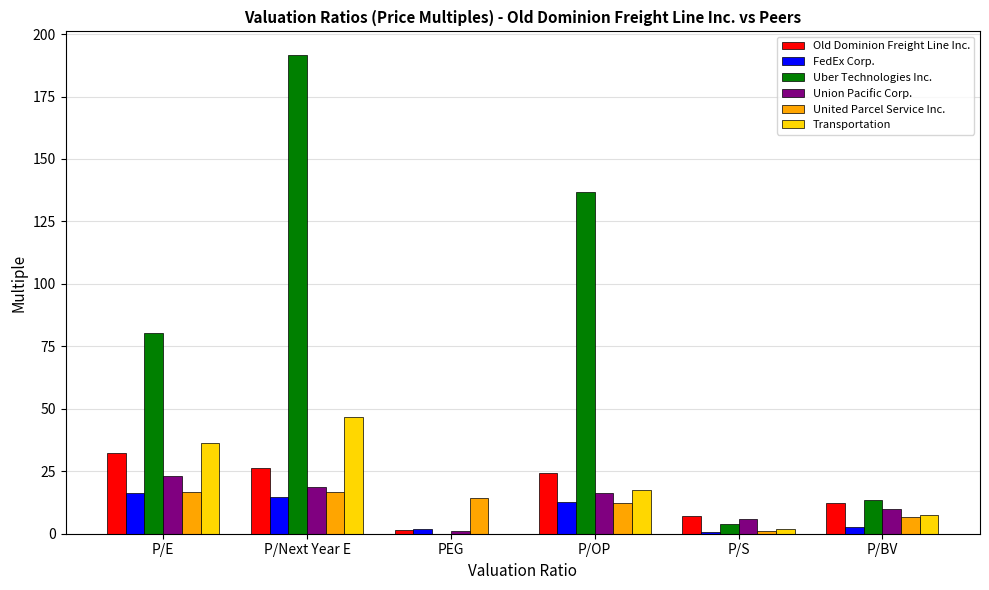

Is it true that Old Dominion Freight Line Inc. equals 37.8 at P/OP?

False